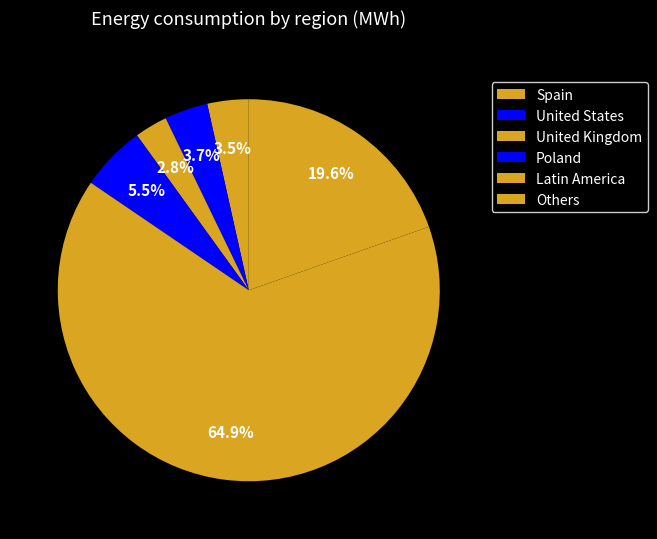

What percentage do Others and United Kingdom together represent?

22.4%